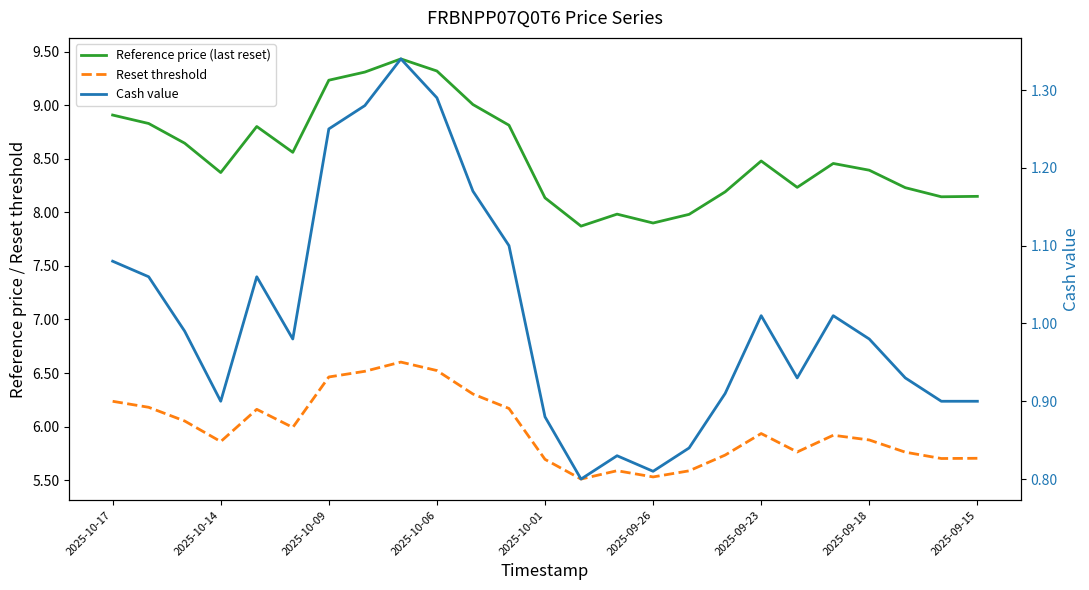

What is the spread (max minus min) of values at 11?

7.7